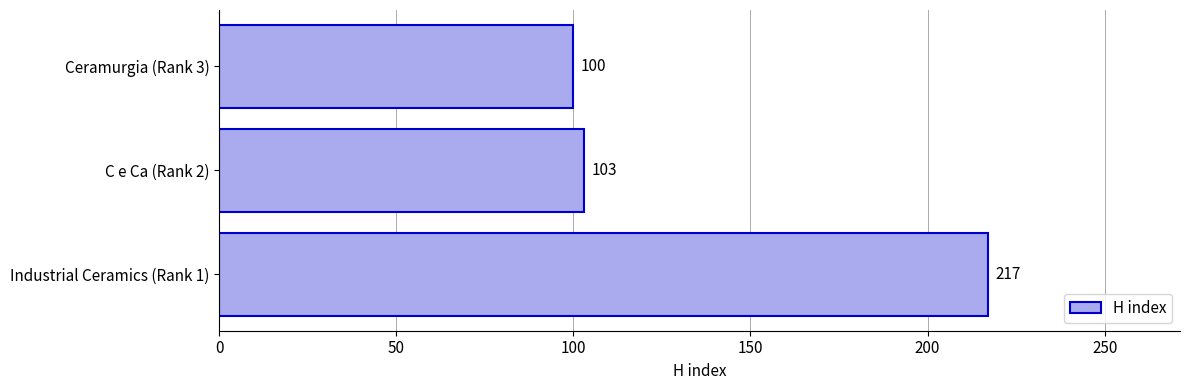

What is the difference between the values at C e Ca (Rank 2) and Industrial Ceramics (Rank 1)?

114